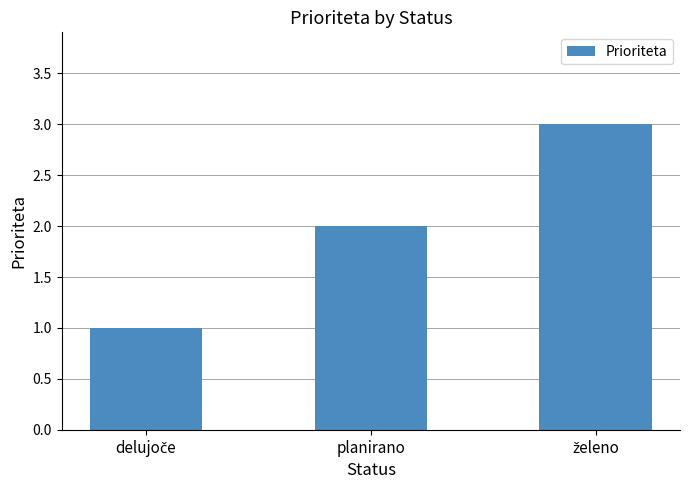

What is the value of the 1st bar from the left?

1